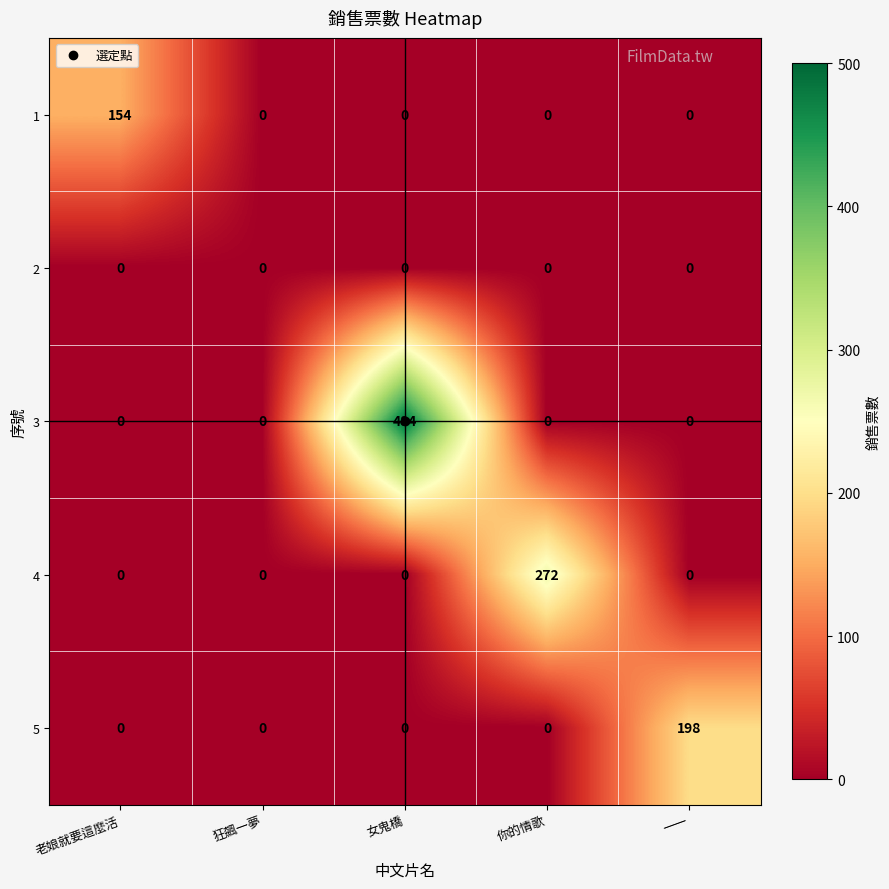

List the series in order of their peak value, highest first.

3, 4, 5, 1, 2